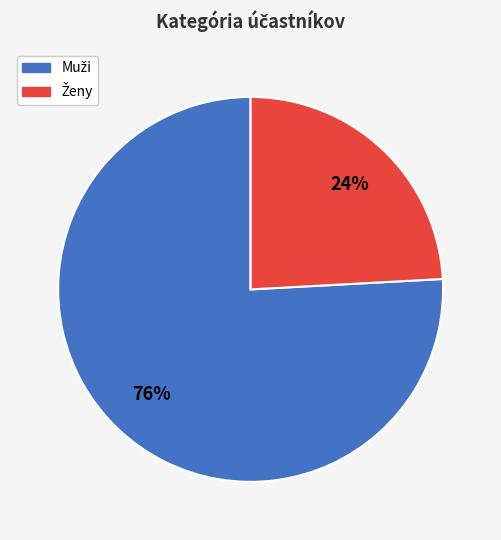

To the nearest percent, what is the difference between the largest and smallest slice percentages?

52%